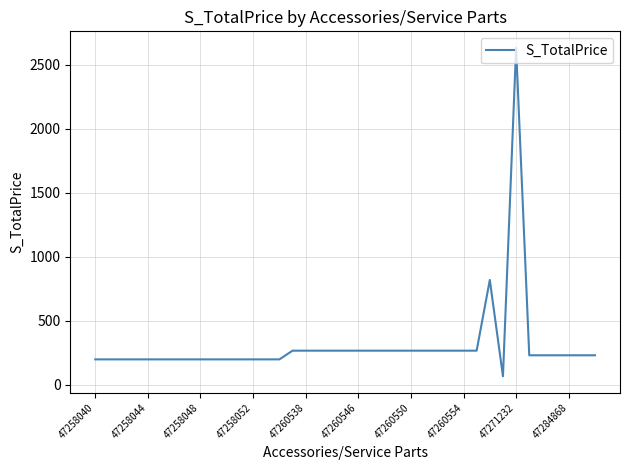

What is the greatest value displayed?

2632